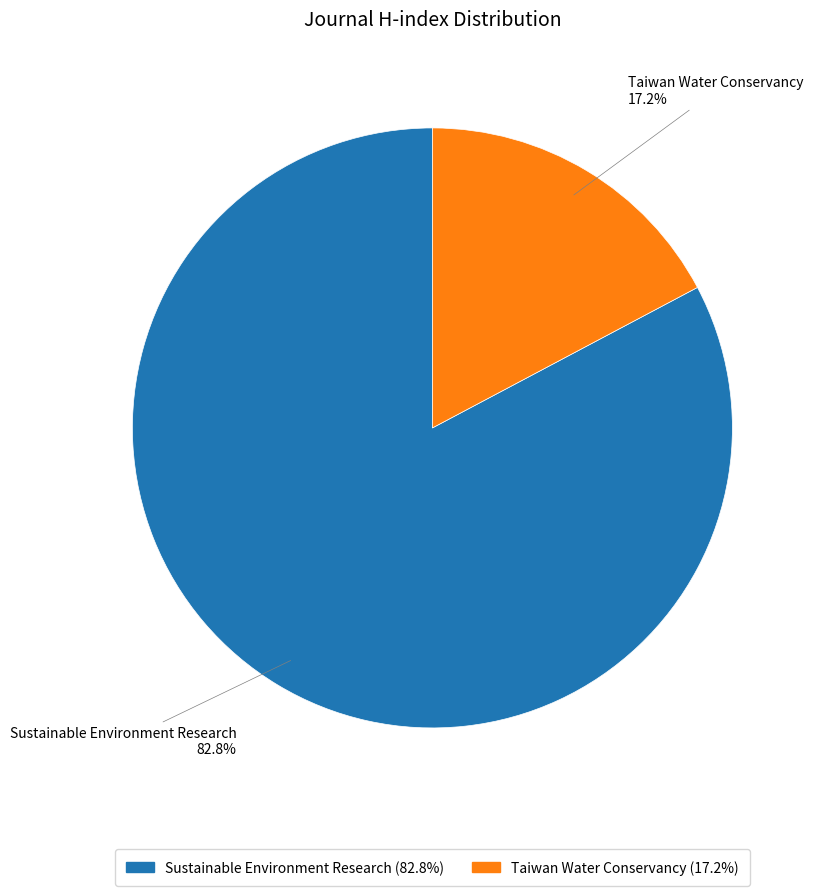

Rank the categories by value from highest to lowest.

Sustainable Environment Research, Taiwan Water Conservancy